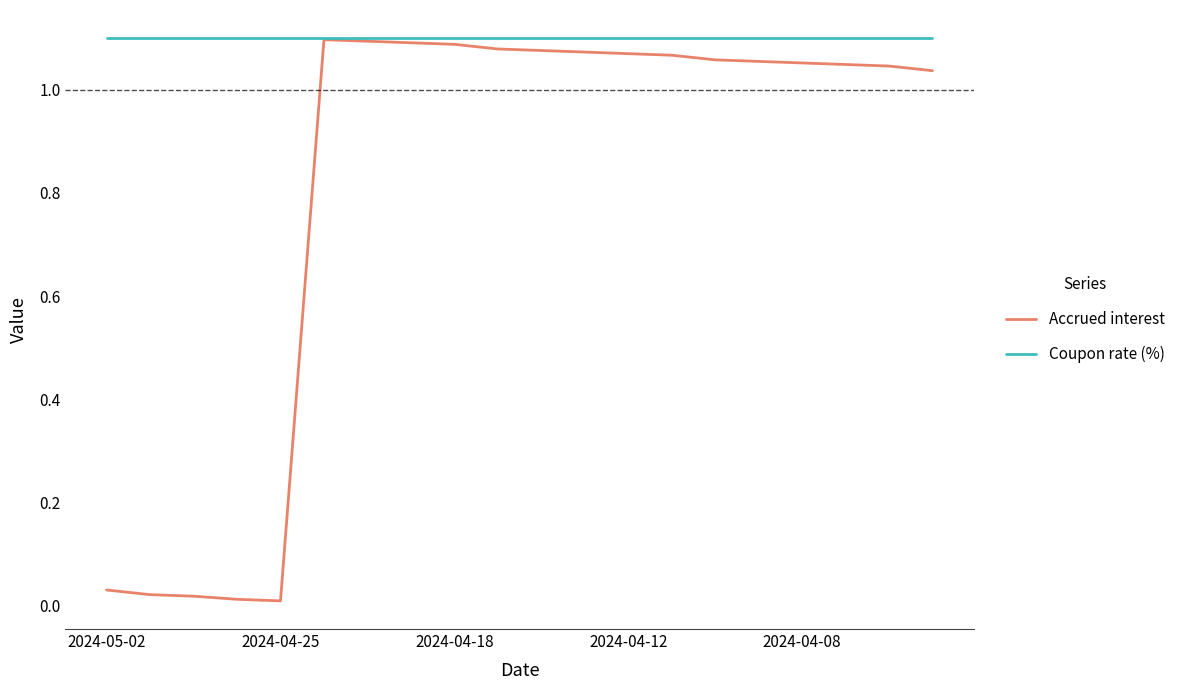

List the series in order of their overall mean, lowest first.

Accrued interest, Coupon rate (%)